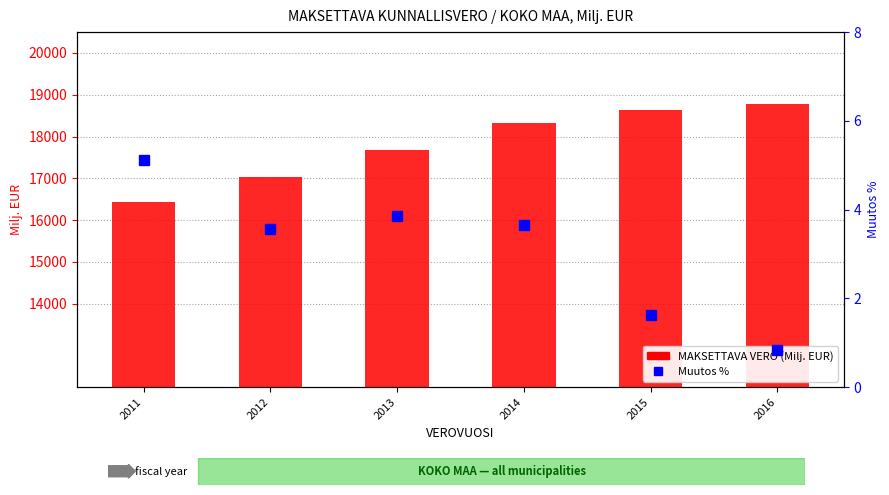

Reading right to left, what are all the values shown in this chart?

MAKSETTAVA VERO: 2016=18785.1	2015=18628.4	2014=18331.9	2013=17686.8	2012=17028.8	2011=16442.9
Muutos %: 2016=0.8	2015=1.6	2014=3.6	2013=3.9	2012=3.6	2011=5.1